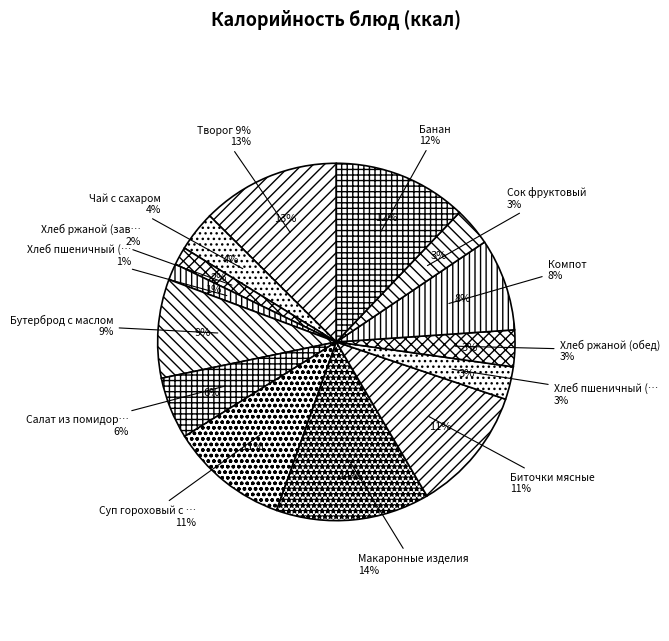

How many segments does this pie chart have?

14